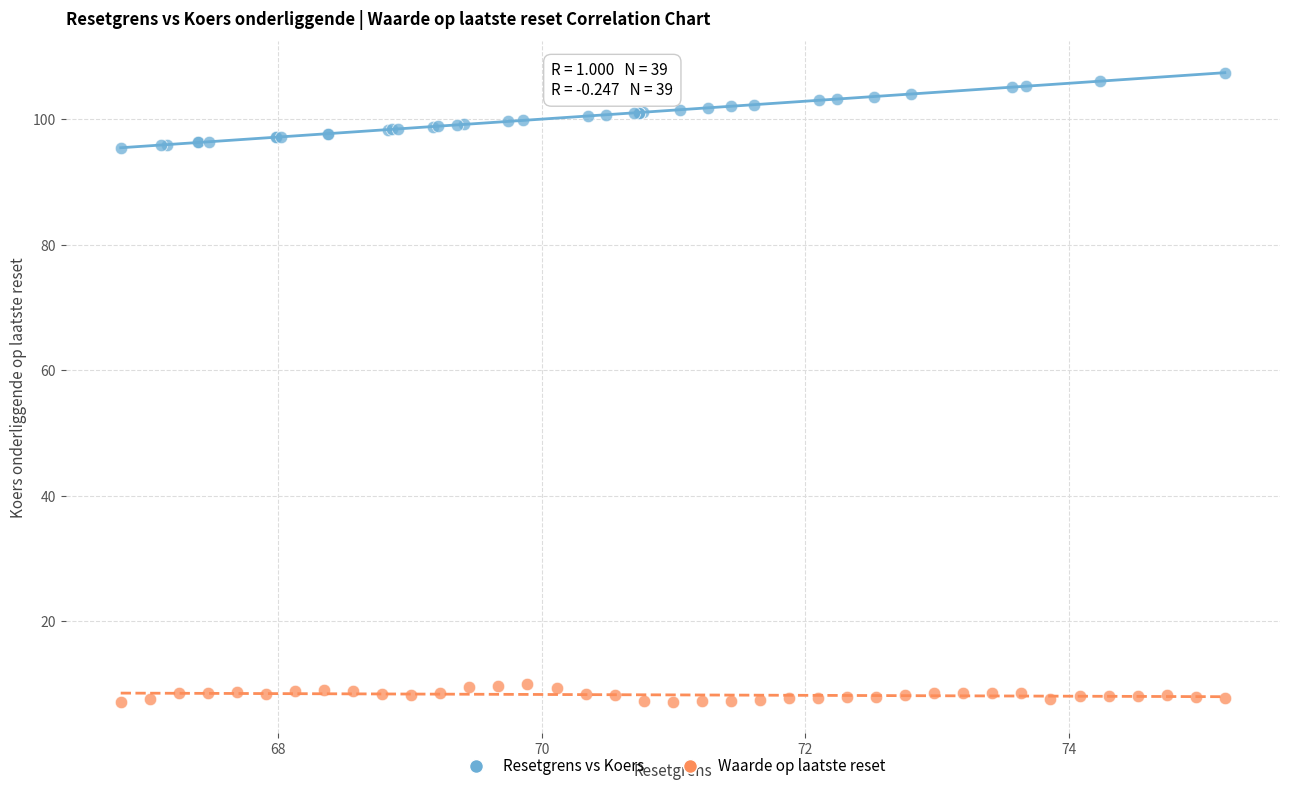

Which series contains the highest Y value?

Resetgrens vs Koers